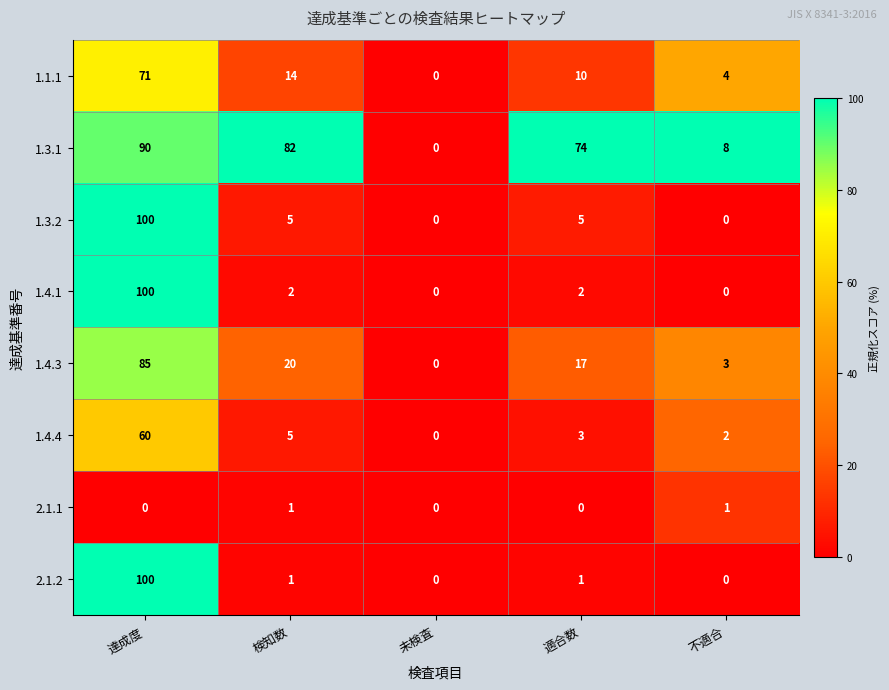

What is the maximum value shown in the chart?

100